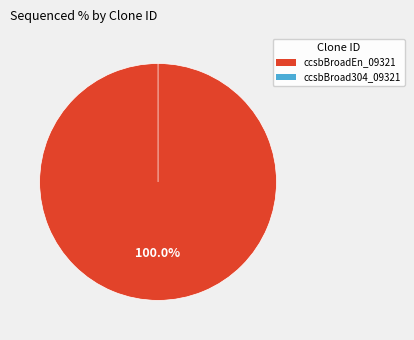

Count the number of slices in the pie.

2